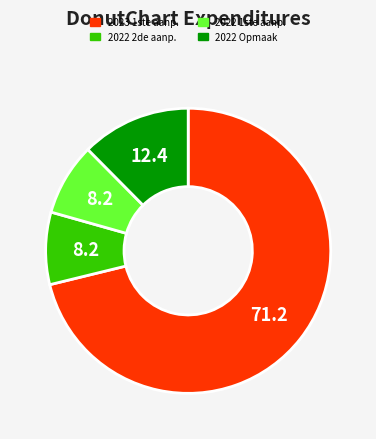

Count the number of slices in the pie.

4